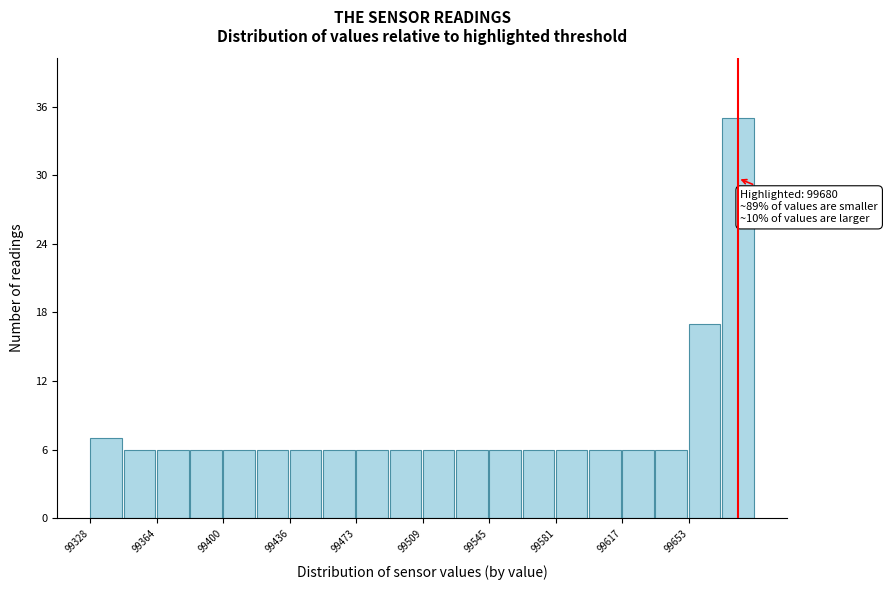

Around what value on the x-axis is the tallest bar? Give the approximate position of its centre, as read against the axis.

99680